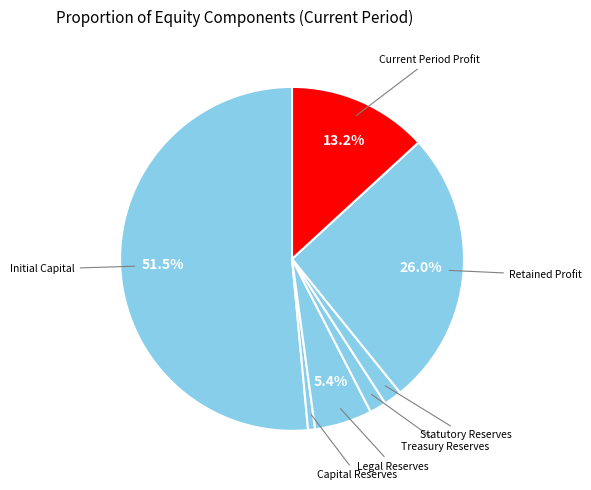

To the nearest percent, what is the difference between the largest and smallest slice percentages?

51%